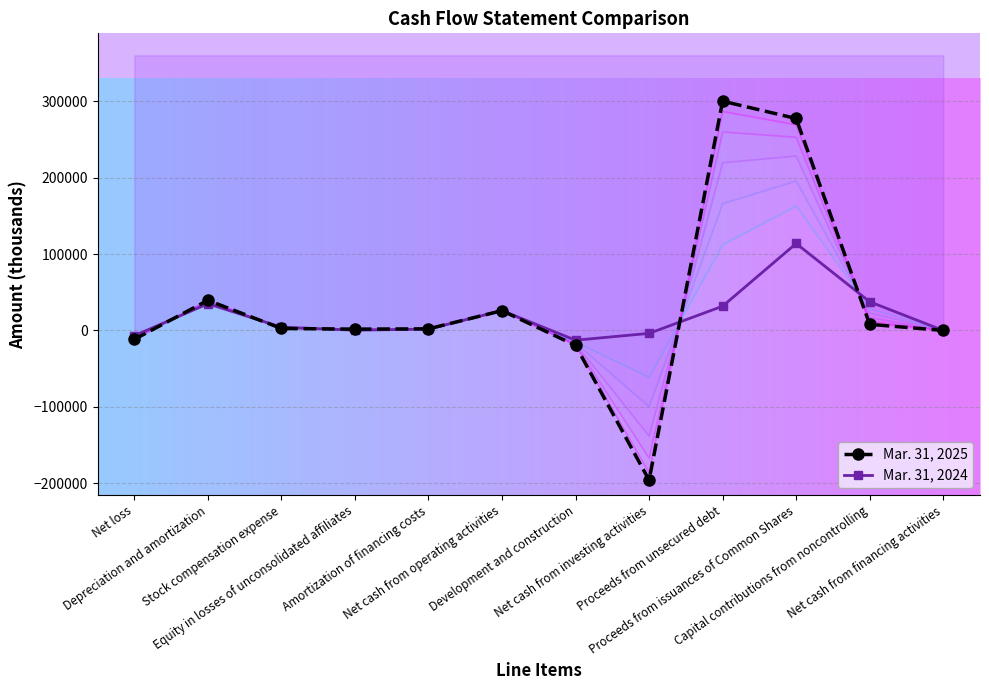

Reading right to left, what are all the values shown in this chart?

Mar. 31, 2025: 0	7990	277519	300200	-196023	-19610	25893	2094	1713	2599	39440	-11657
Mar. 31, 2024: 0	37556	113848	31750	-3829	-12775	25988	1766	312	4245	34940	-6857